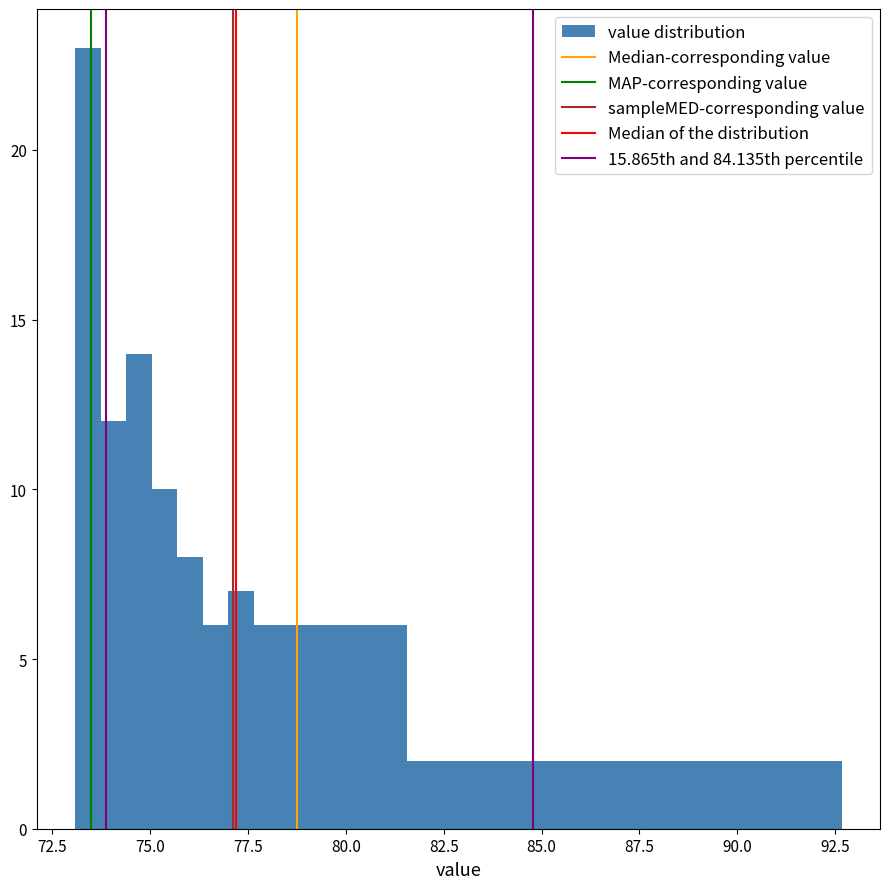

Around what value on the x-axis is the tallest bar? Give the approximate position of its centre, as read against the axis.

73.5